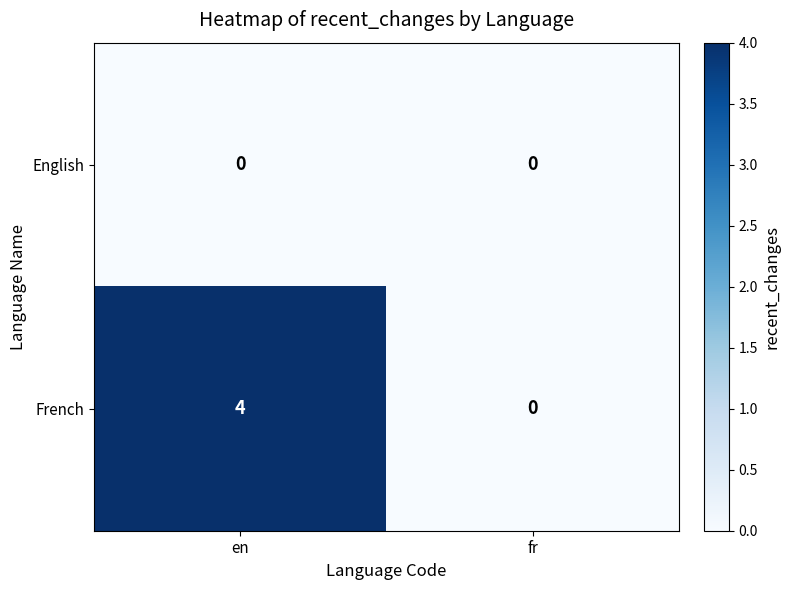

What is the difference between the highest and lowest values at en?

4